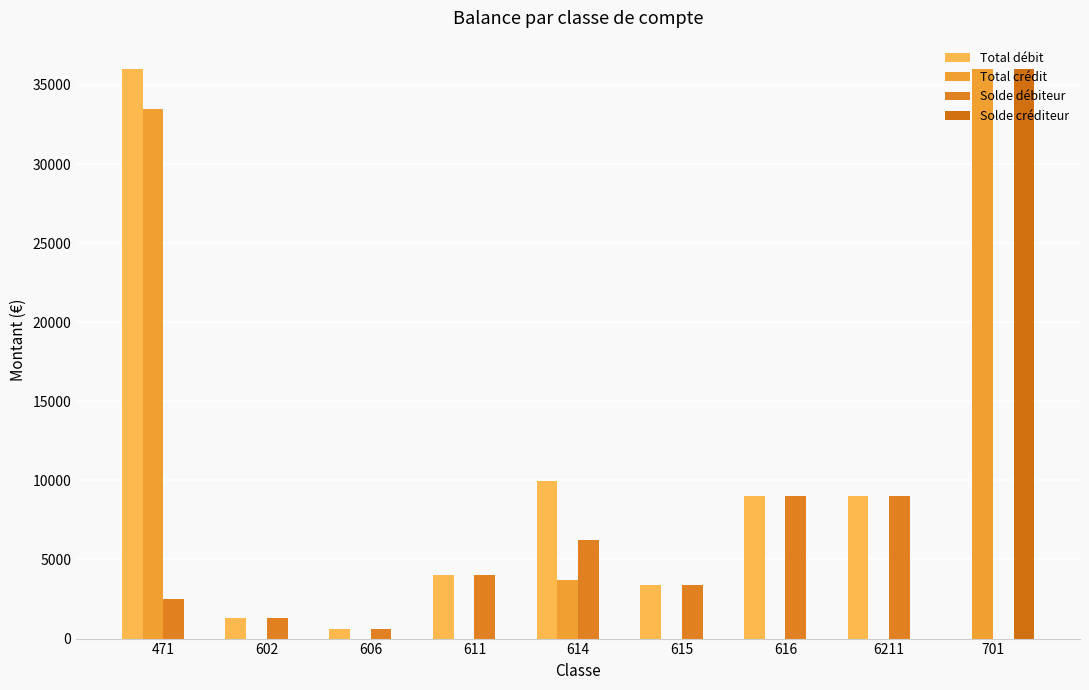

How many groups of bars are there?

9